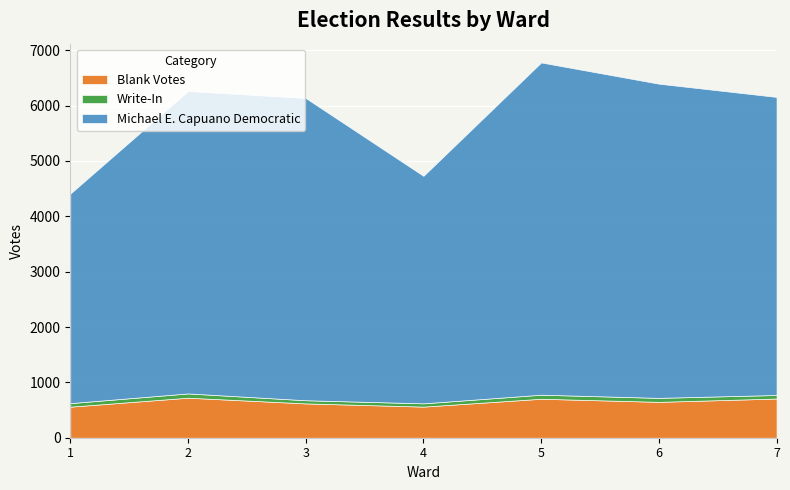

Where is the first local minimum for Write-In?

3